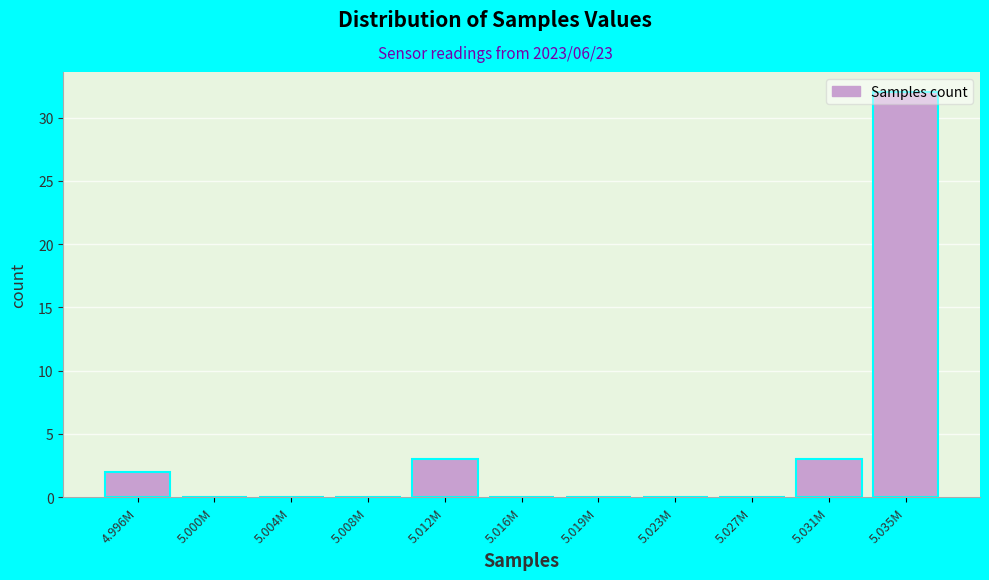

Which label corresponds to the largest value in the chart?

5.035M